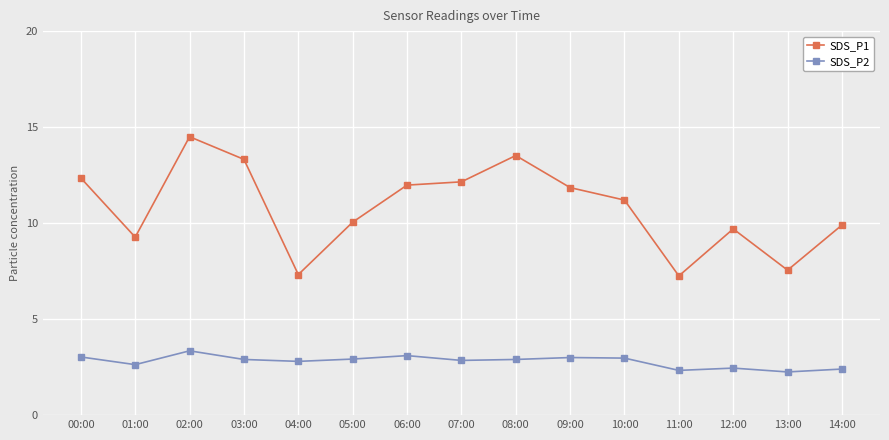

What is the average value of the SDS_P1 series?

10.8